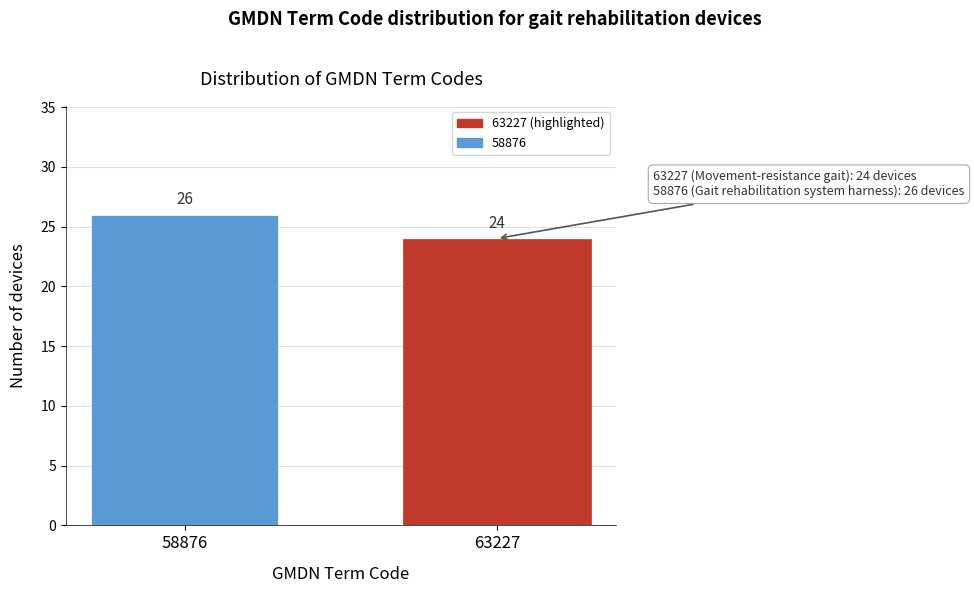

Reading right to left, list all the values displayed in this chart.

24	26